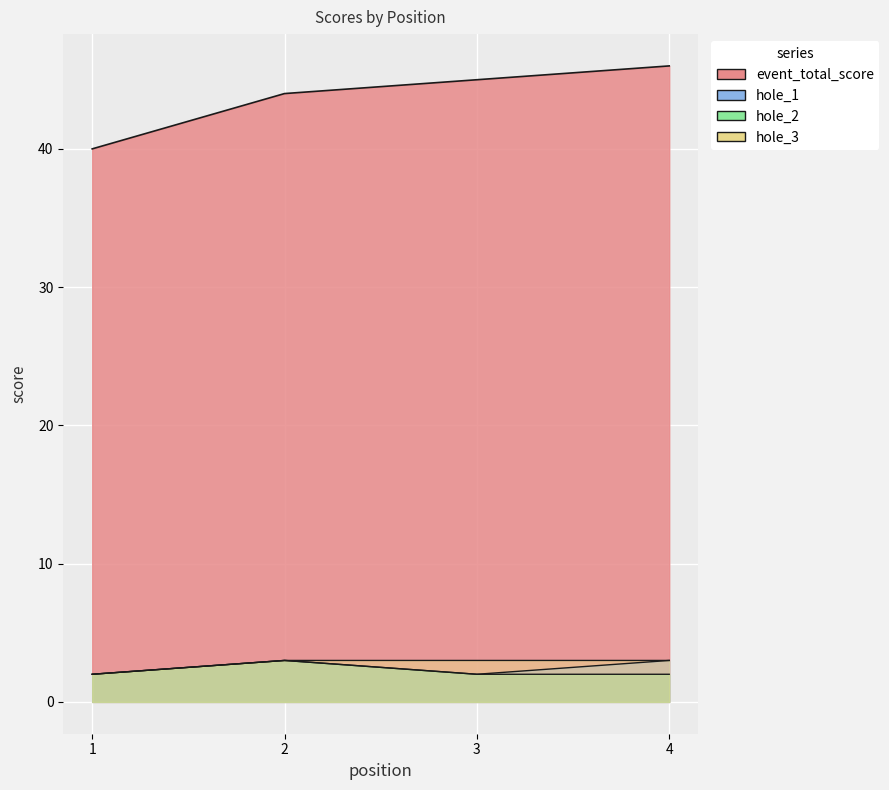

At which category does the chart reach its peak across all series?

4